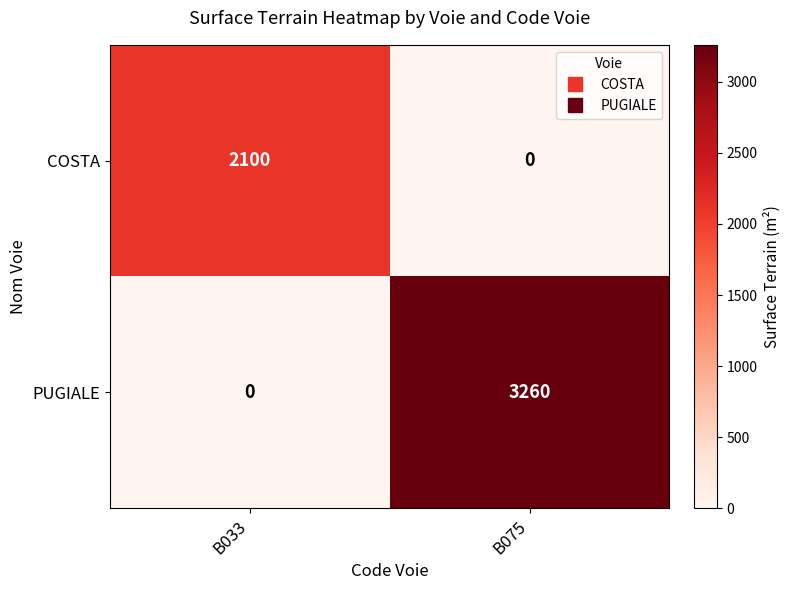

Which series has the widest spread of values?

PUGIALE